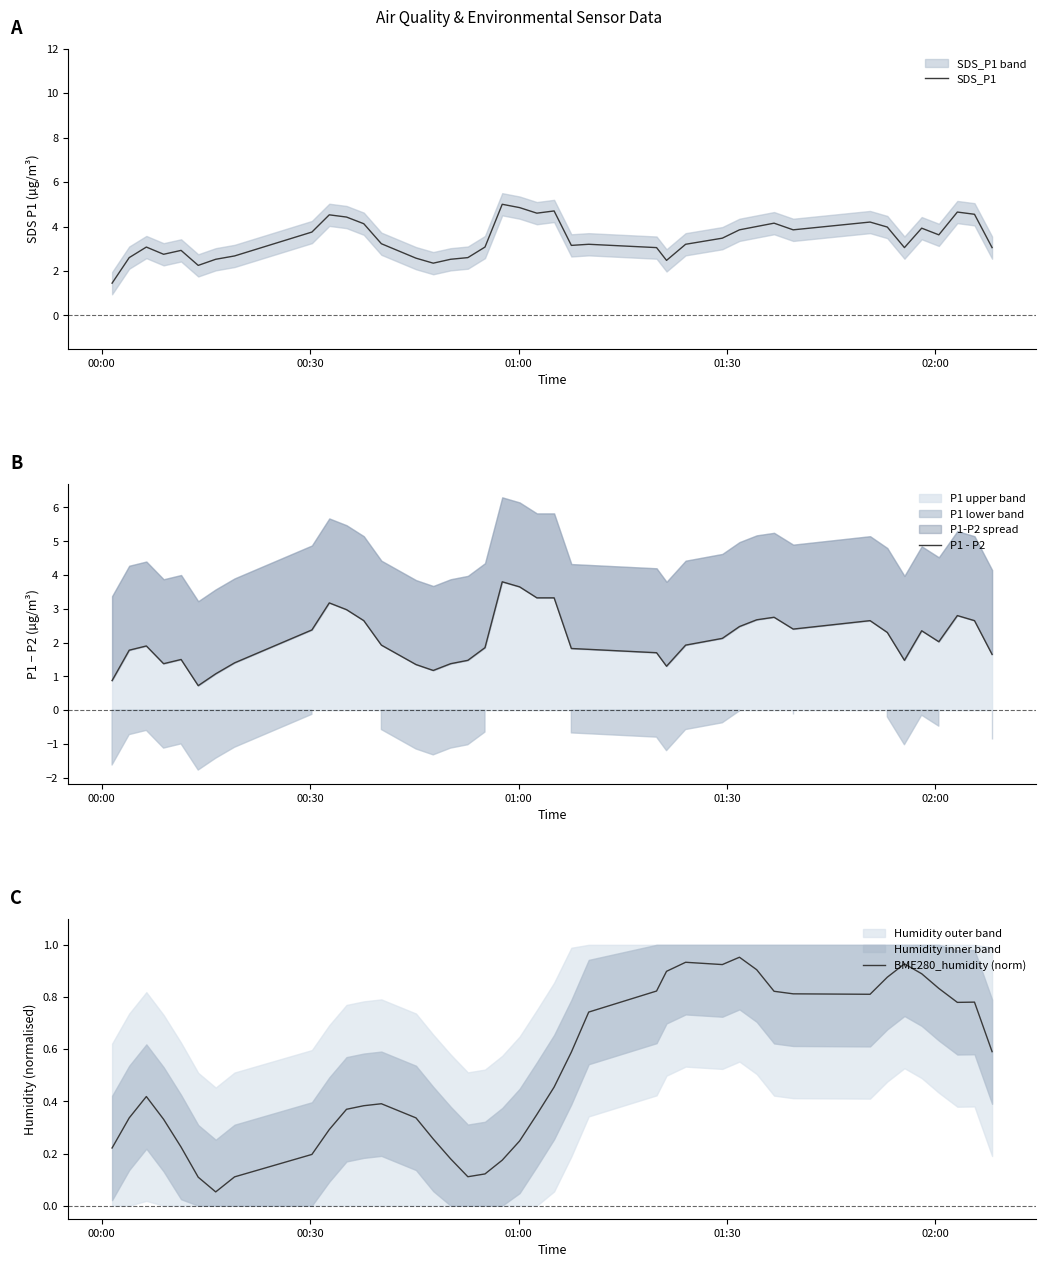

What is the minimum value for SDS_P1?

1.5